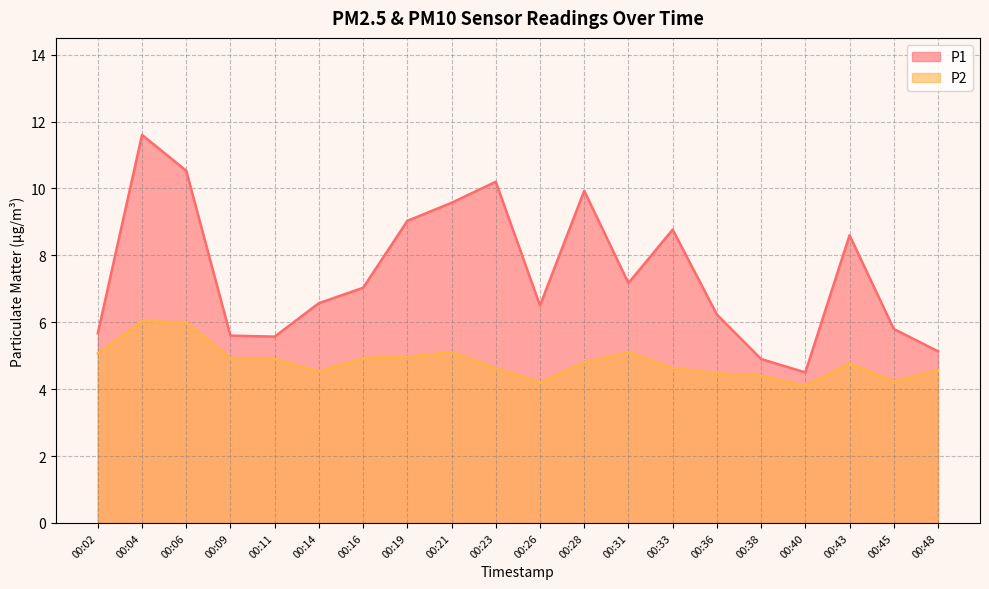

What is the lowest value of the P1 series?

4.5